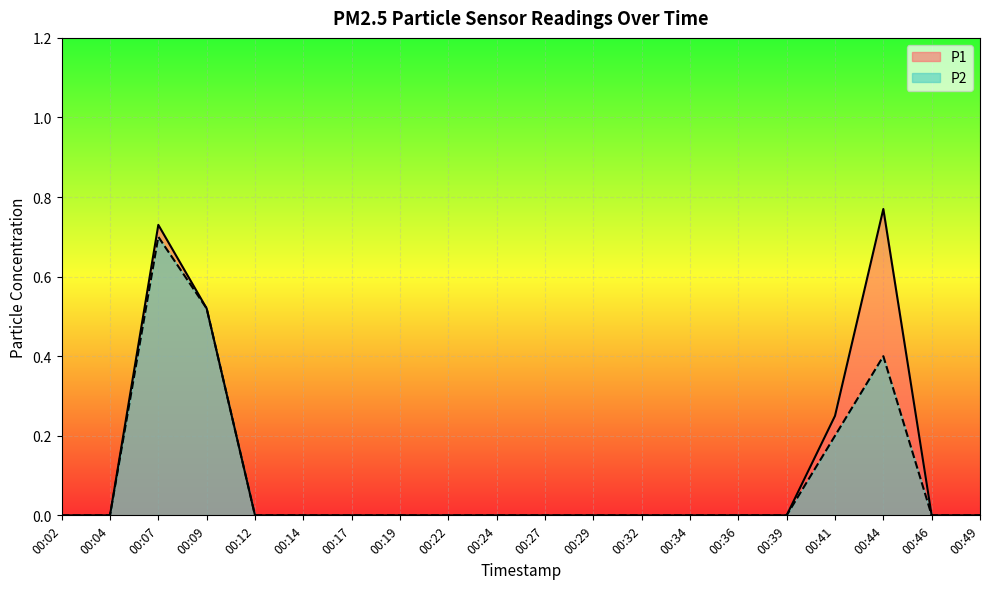

How many interior local peaks does the P1 series have?

2